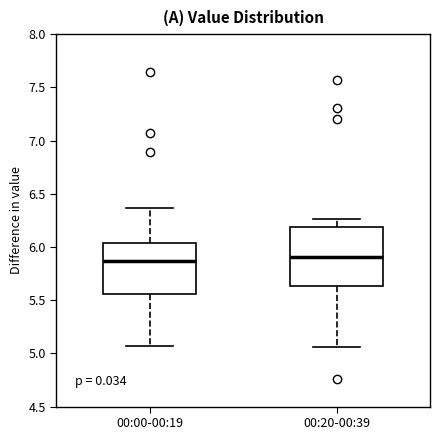

Reading left to right, transcribe this box plot: for each box, give where its median line is, the range the box spans, and where its two whiskers end, as read against the y-axis. The values are not printed on the chart, so give them approximately, as read against the axis.

00:00-00:19: median 5.85, box 5.55 to 6.05, whiskers 5.05 to 6.35
00:20-00:39: median 5.90, box 5.65 to 6.20, whiskers 5.05 to 6.25